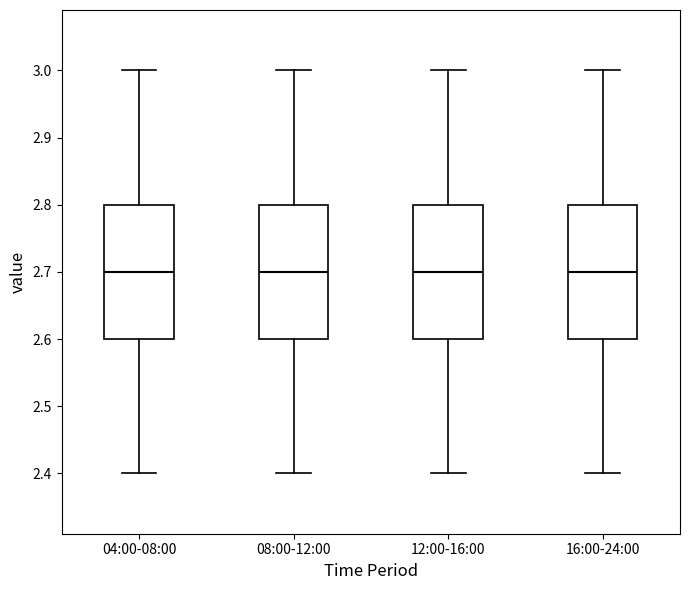

Where does the lower whisker of the box for 16:00-24:00 end on the y-axis? The values are not printed on the chart, so give them approximately, as read against the axis.

2.4